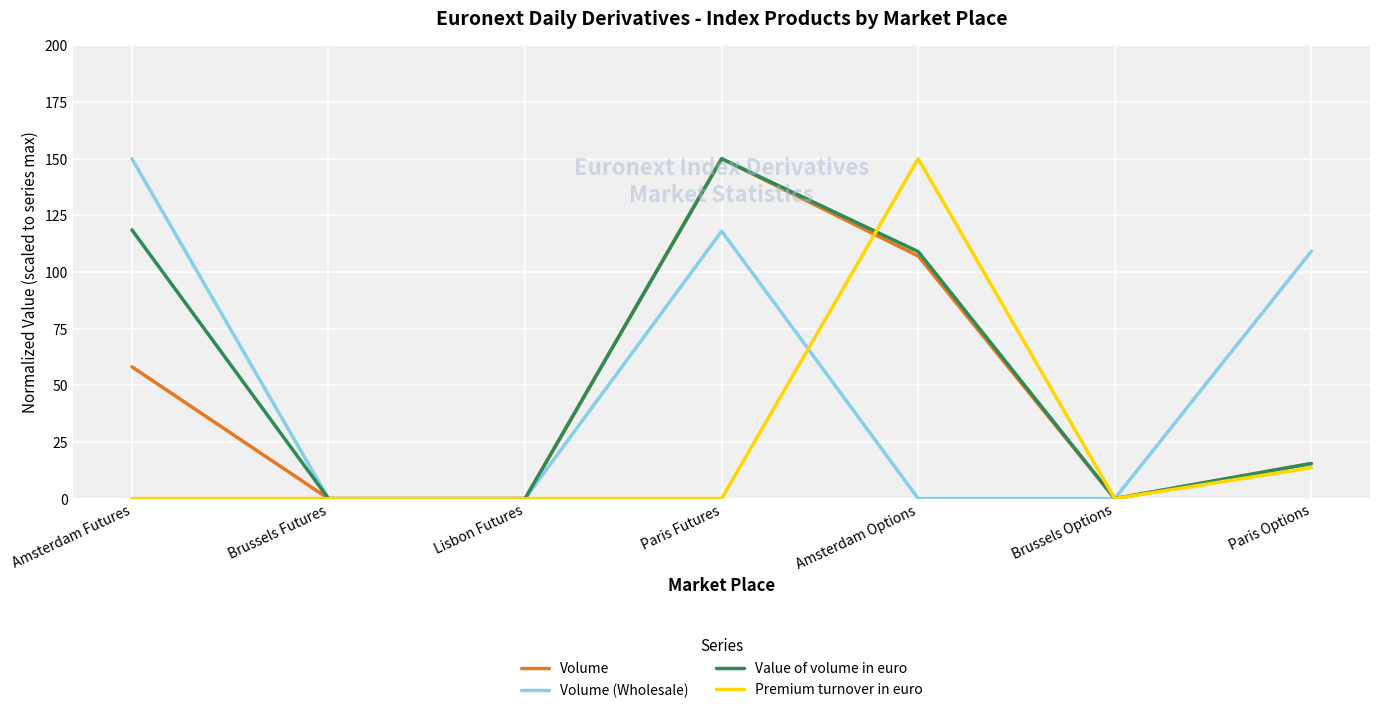

What is the difference between the maximum and minimum values in the Value of volume in euro series?

150.0